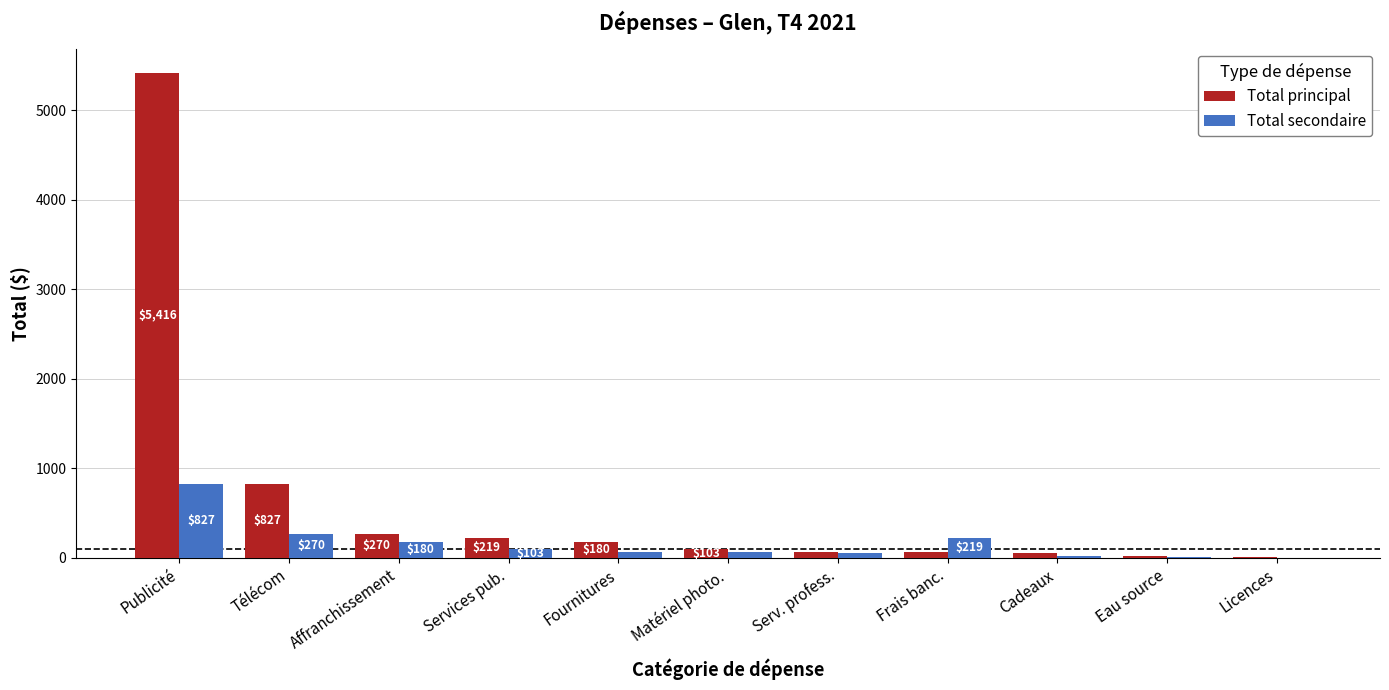

Is it true that Total principal equals 15.0 at Eau source?

True